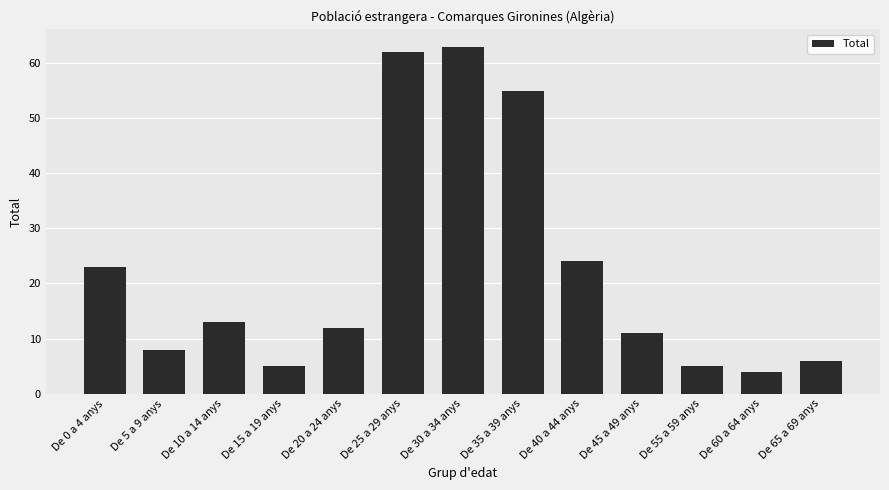

Reading left to right, what are all the values shown in this chart?

De 0 a 4 anys=23	De 5 a 9 anys=8	De 10 a 14 anys=13	De 15 a 19 anys=5	De 20 a 24 anys=12	De 25 a 29 anys=62	De 30 a 34 anys=63	De 35 a 39 anys=55	De 40 a 44 anys=24	De 45 a 49 anys=11	De 55 a 59 anys=5	De 60 a 64 anys=4	De 65 a 69 anys=6